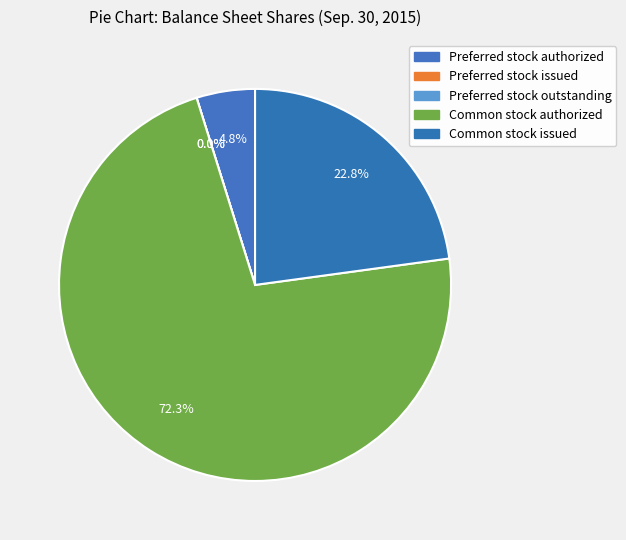

Combined, what portion of the pie is Preferred stock authorized and Common stock issued?

27.7%